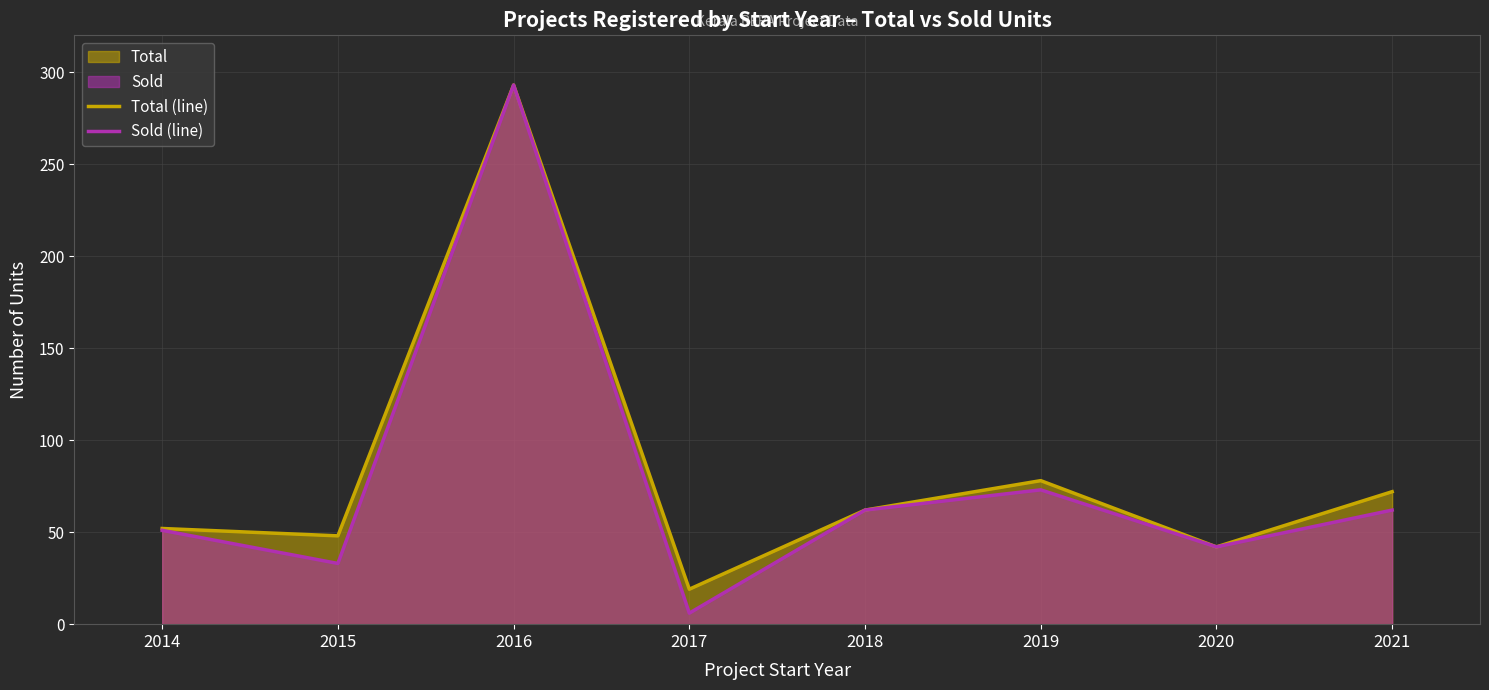

What is the difference between the maximum and minimum values in the Total (line) series?

274